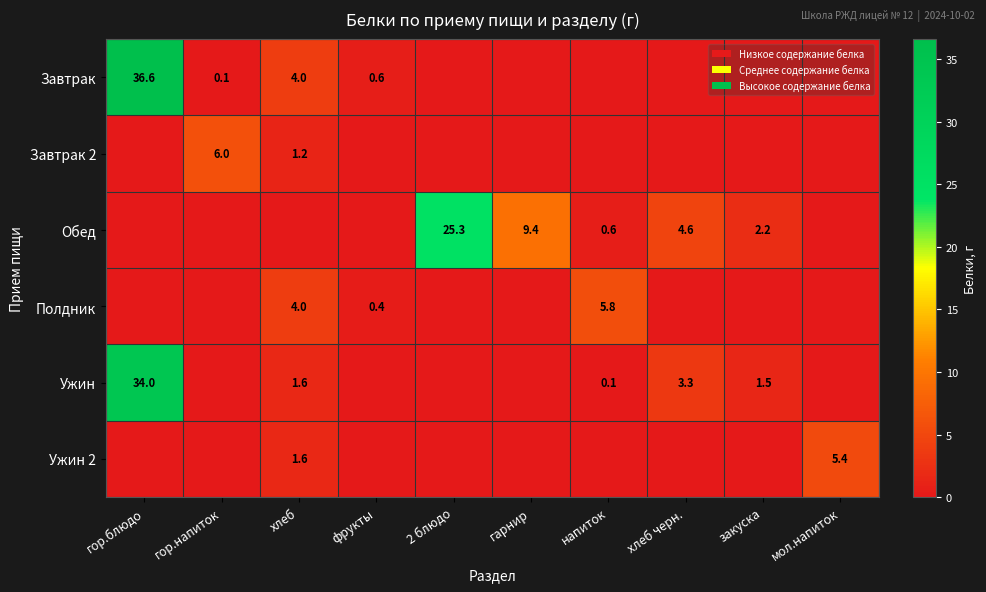

The Ужин series shows 0.1 at напиток. True or false?

True